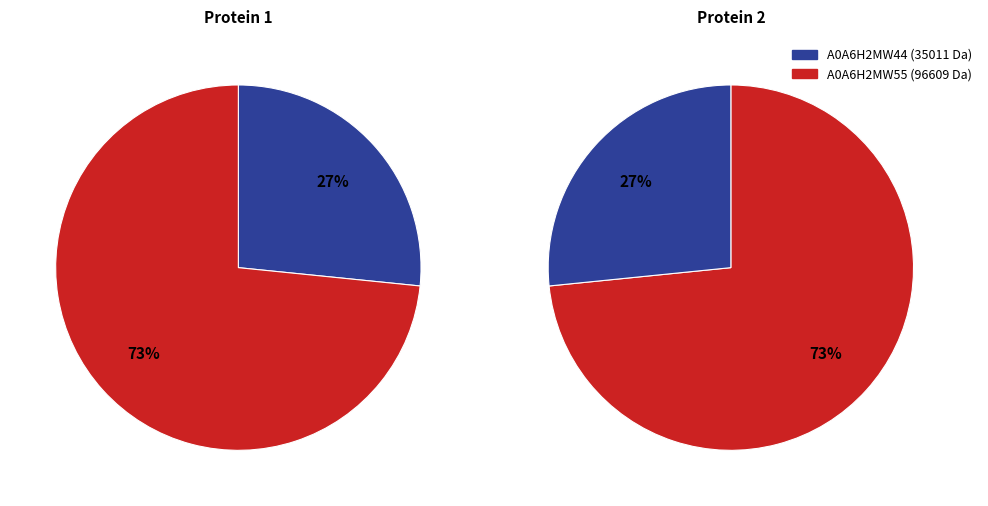

To the nearest percent, what portion does tr|A0A6H2MW44|A0A6H2MW44_9TOMB represent?

27%